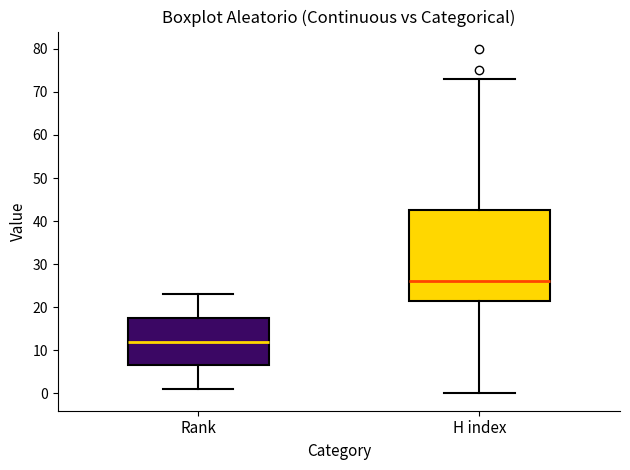

Reading left to right, transcribe this box plot: for each box, give where its median line is, the range the box spans, and where its two whiskers end, as read against the y-axis. The values are not printed on the chart, so give them approximately, as read against the axis.

Rank: median 12, box 7 to 18, whiskers 1 to 23
H index: median 26, box 22 to 43, whiskers 0 to 73